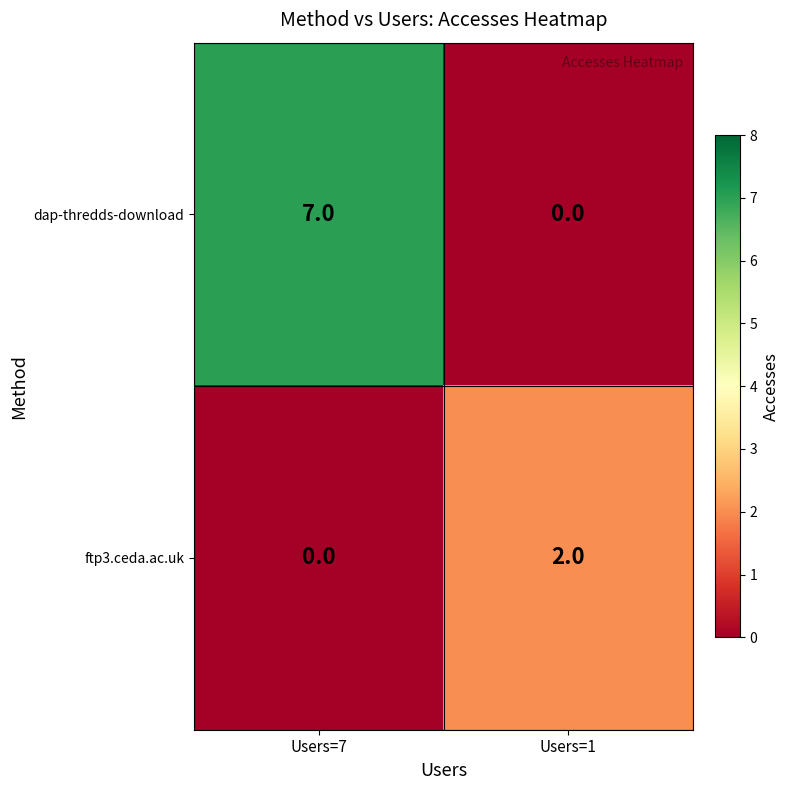

Is it true that dap-thredds-download equals 7 at Users=7?

True